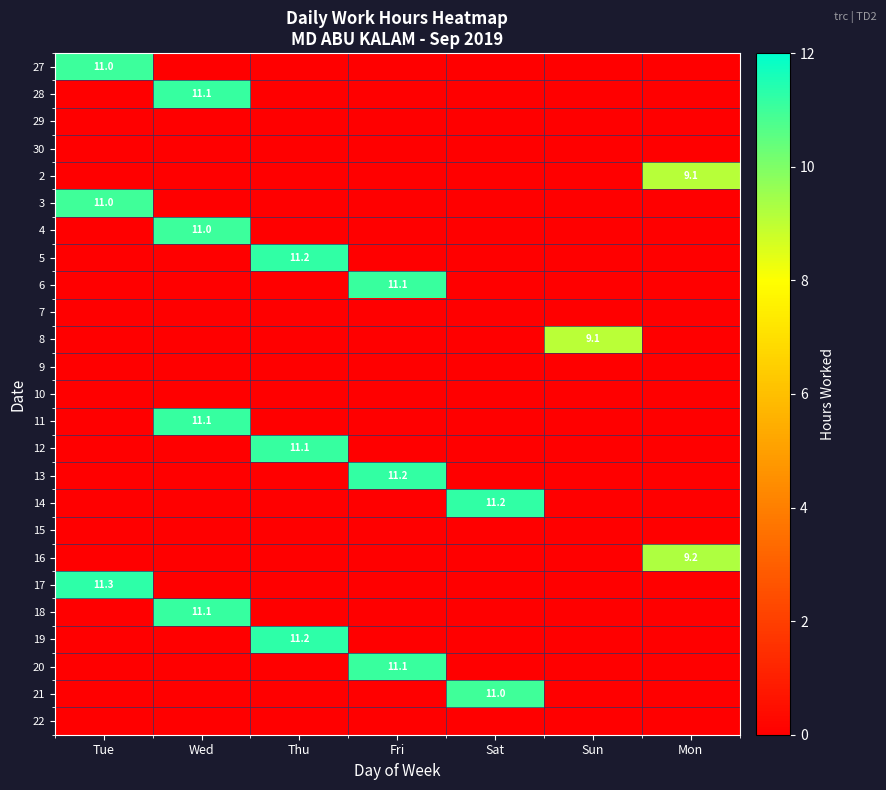

Which series has the largest total across all categories?

17